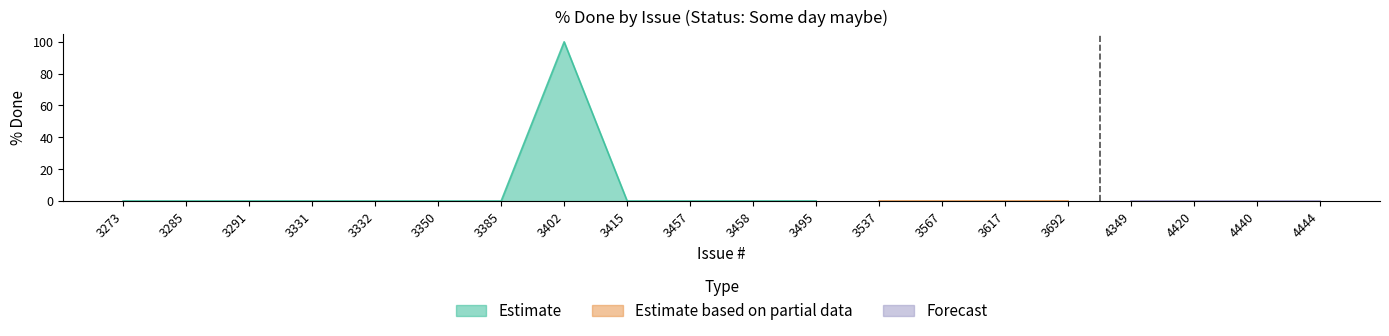

What is the maximum value shown in the chart?

100